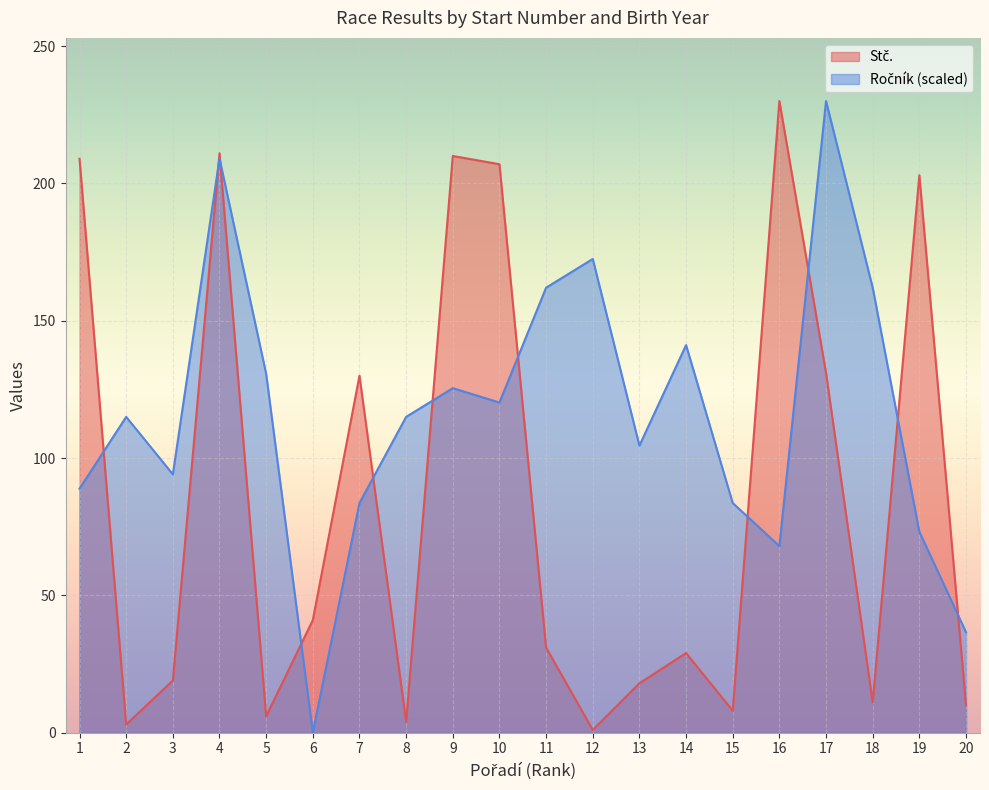

Which category has the highest value across all series?

16